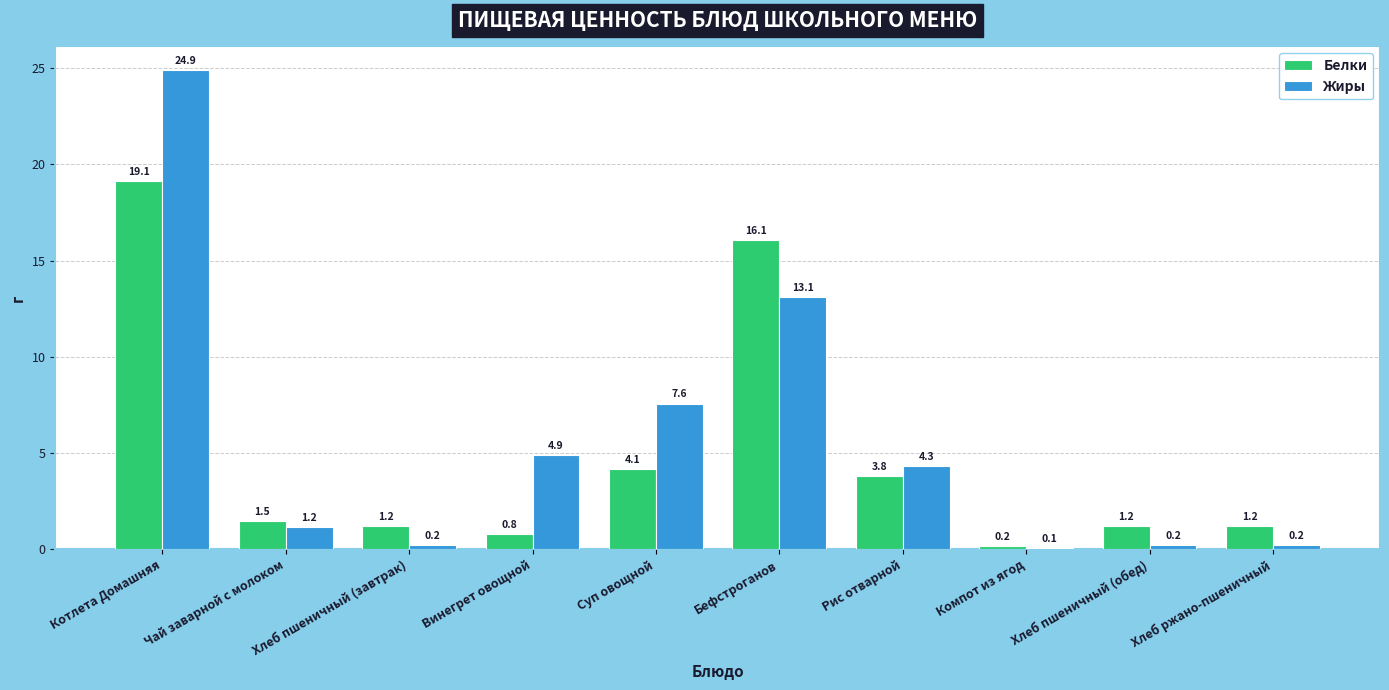

Reading left to right, transcribe all the data shown in this chart.

Белки: Котлета Домашняя=19.1	Чай заварной с молоком=1.5	Хлеб пшеничный (завтрак)=1.2	Винегрет овощной=0.8	Суп овощной=4.1	Бефстроганов=16.1	Рис отварной=3.8	Компот из ягод=0.2	Хлеб пшеничный (обед)=1.2	Хлеб ржано-пшеничный=1.2
Жиры: Котлета Домашняя=24.9	Чай заварной с молоком=1.2	Хлеб пшеничный (завтрак)=0.2	Винегрет овощной=4.9	Суп овощной=7.6	Бефстроганов=13.1	Рис отварной=4.3	Компот из ягод=0.1	Хлеб пшеничный (обед)=0.2	Хлеб ржано-пшеничный=0.2